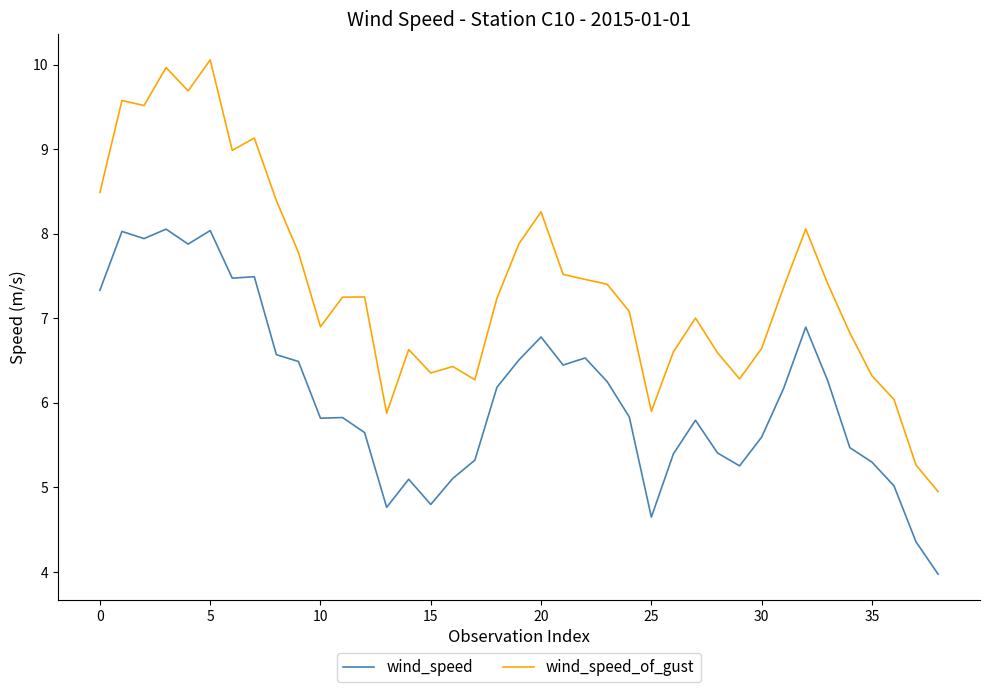

What is the difference between the second highest and second lowest values in the wind_speed_of_gust series?

4.7